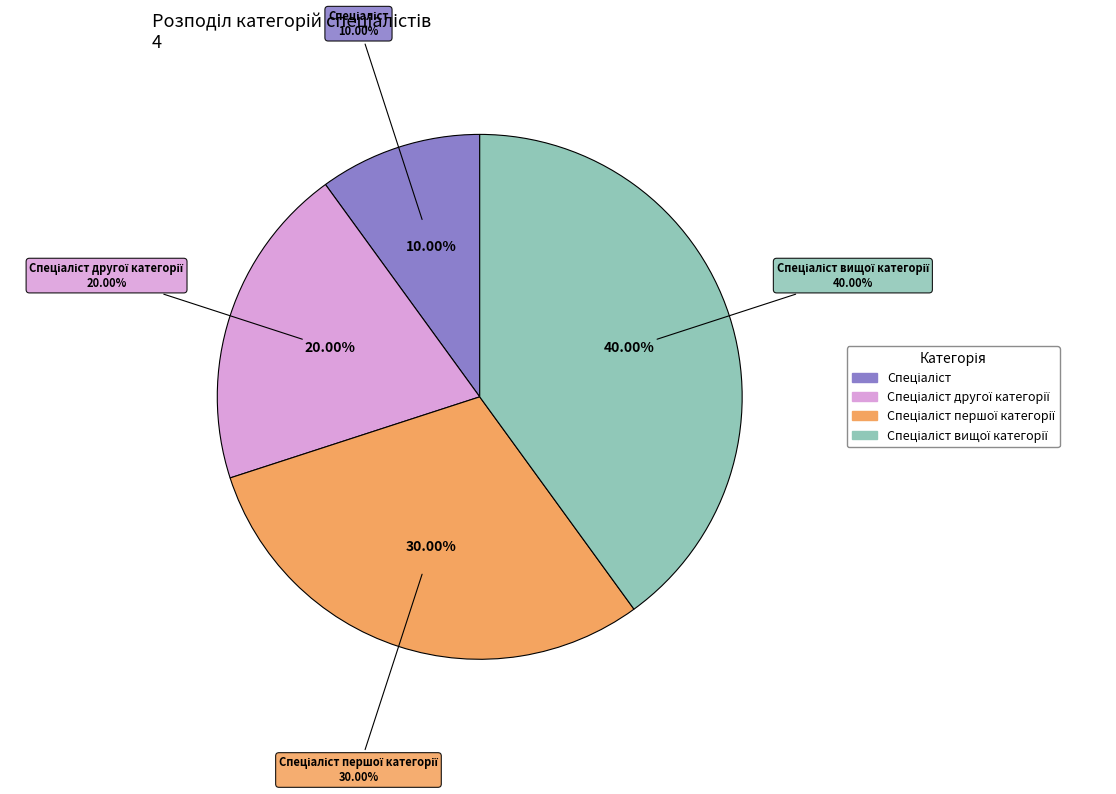

To the nearest percent, what is the average slice percentage?

25%